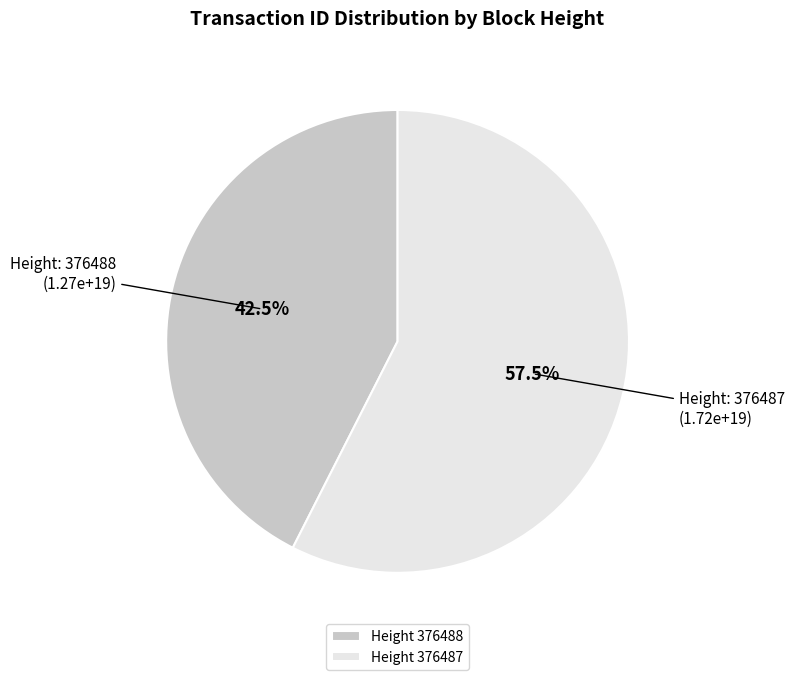

Rank the categories by value from highest to lowest.

Height 376487, Height 376488